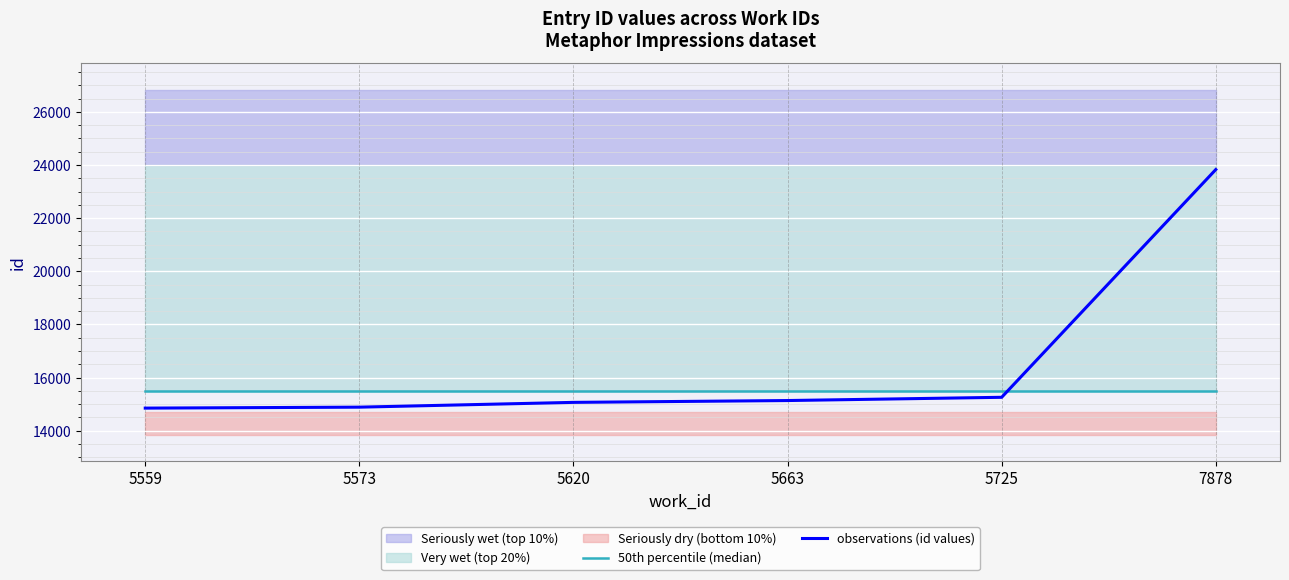

How many intersections are there between 50th percentile (median) and observations (id values)?

1